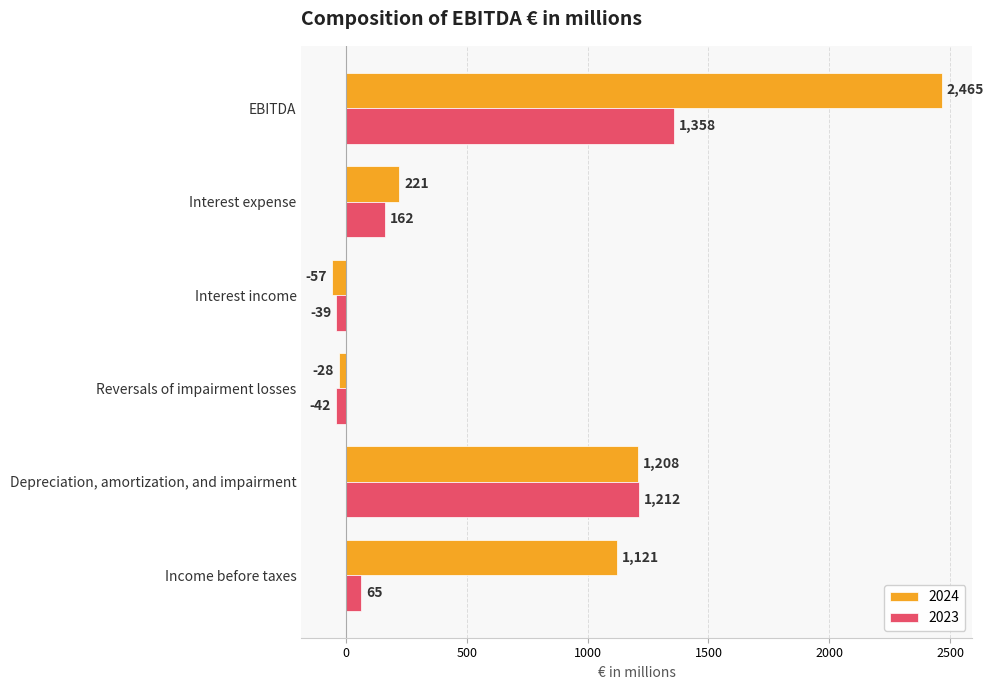

The 2024 series shows 1121 at Income before taxes. True or false?

True